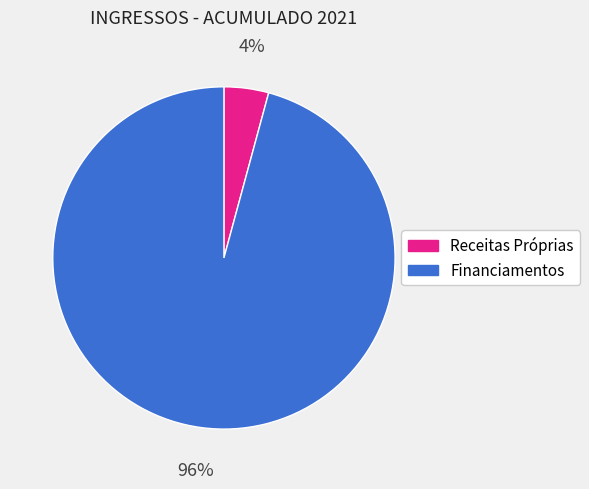

To the nearest percent, what is the combined percentage of Financiamentos and Receitas Próprias?

100%